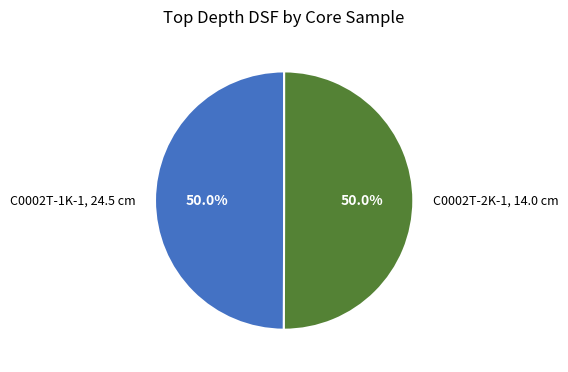

True or false: C0002T-2K-1, 14.0 cm accounts for 50% of the total.

True